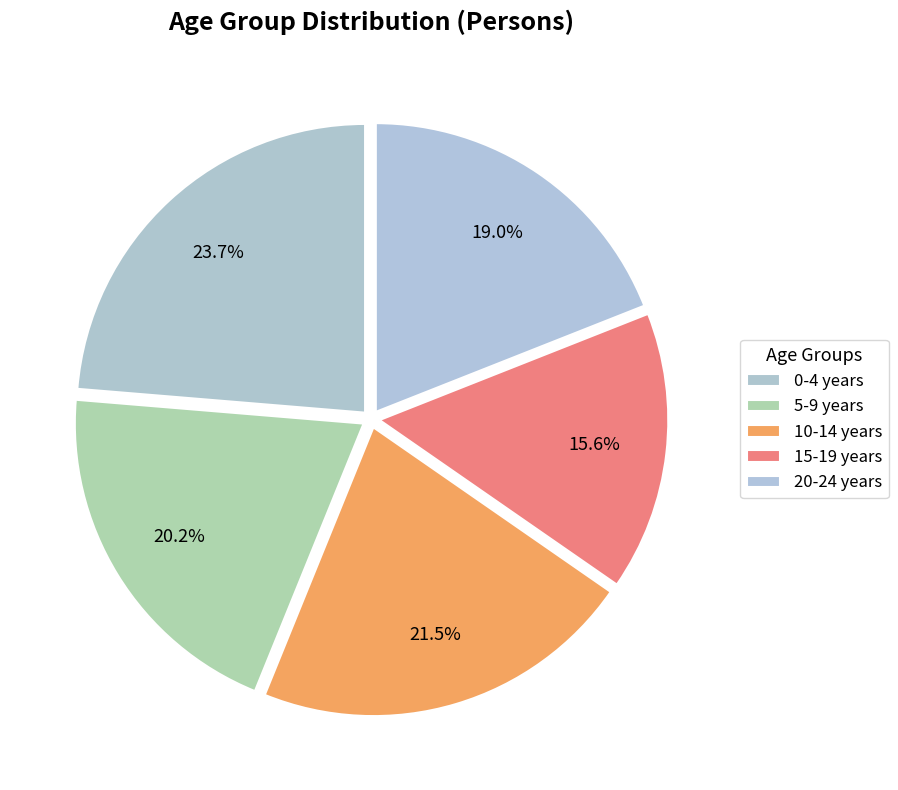

How many slices are in this pie chart?

5